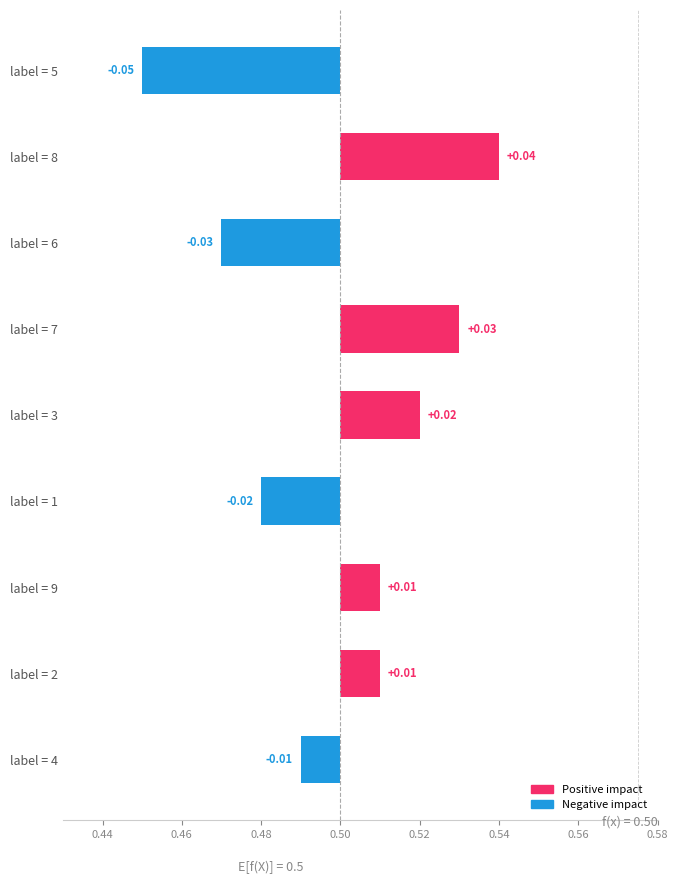

The chart shows a value of 0.0 at label = 3. True or false?

True